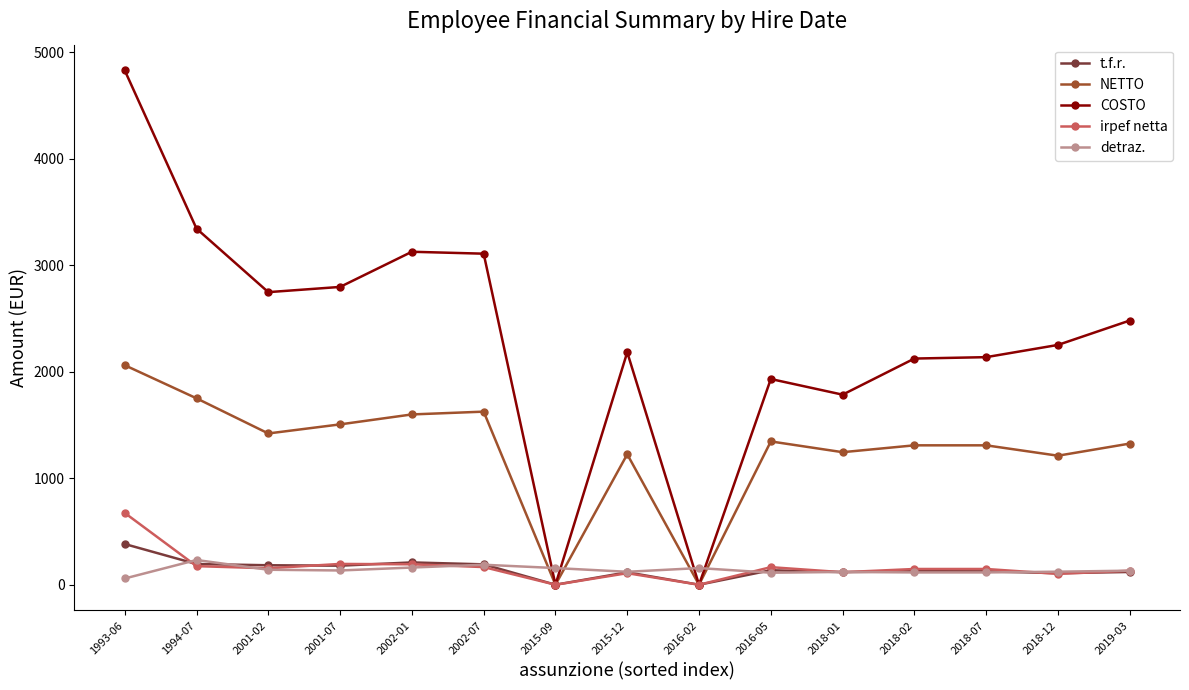

The value of irpef netta at 2018-02 is 147.9. True or false?

True